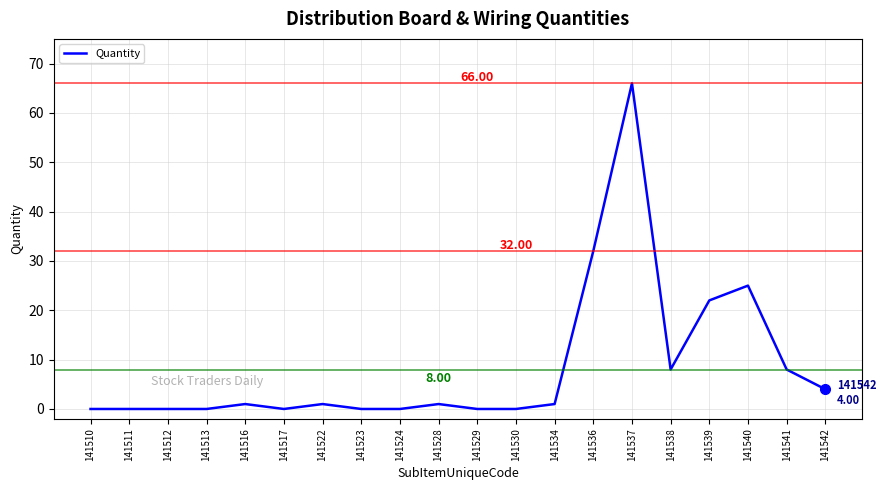

What is the average value?

8